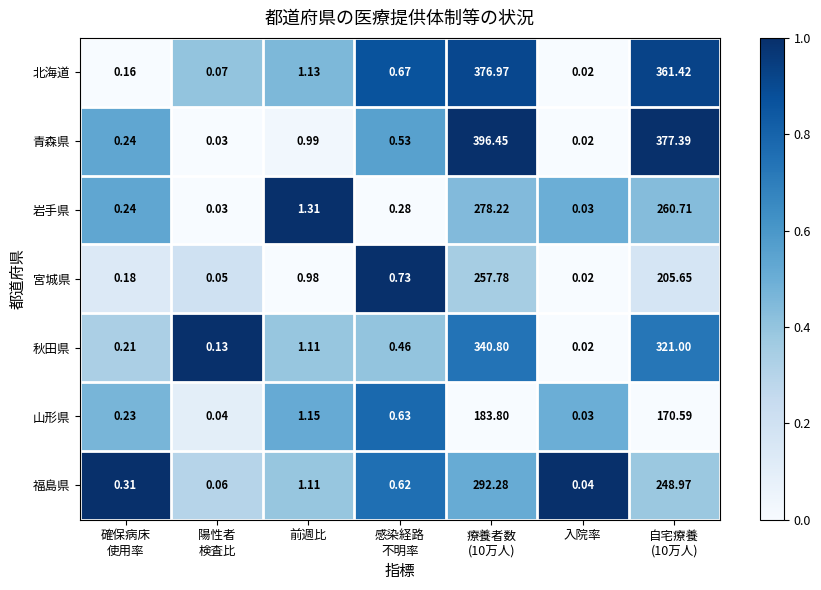

Which series has the largest range (max minus min)?

青森県